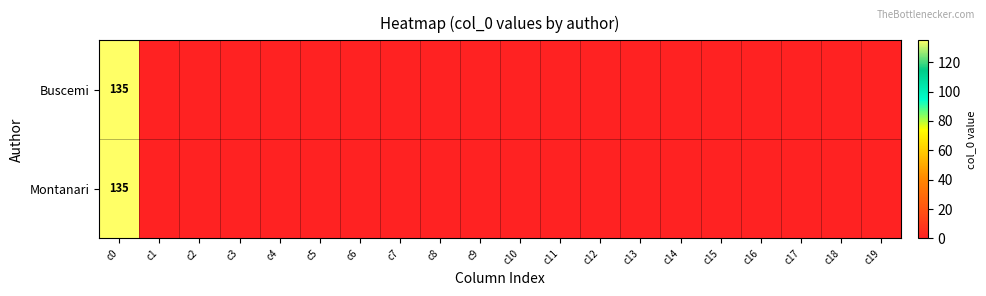

At which category is the sum across all series the highest?

c0